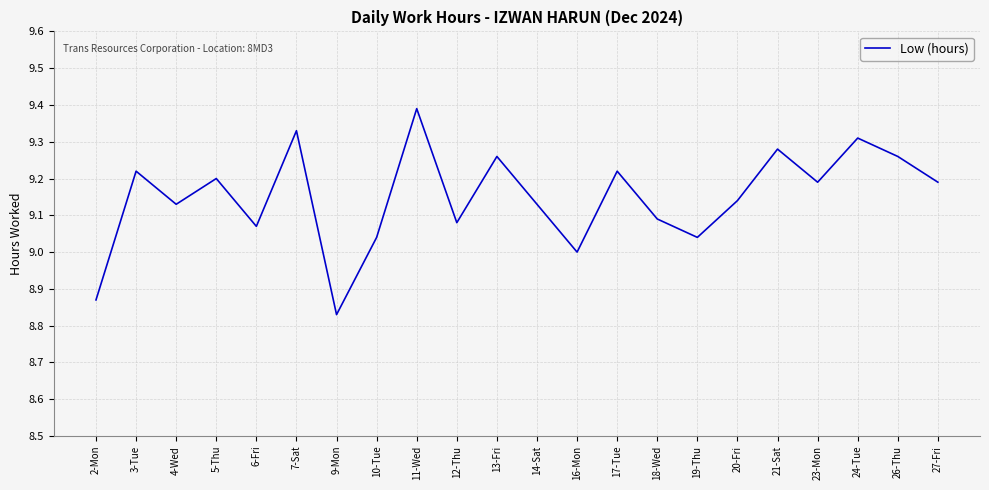

What is the ratio of the value at 2-Mon to the value at 24-Tue?

1.0